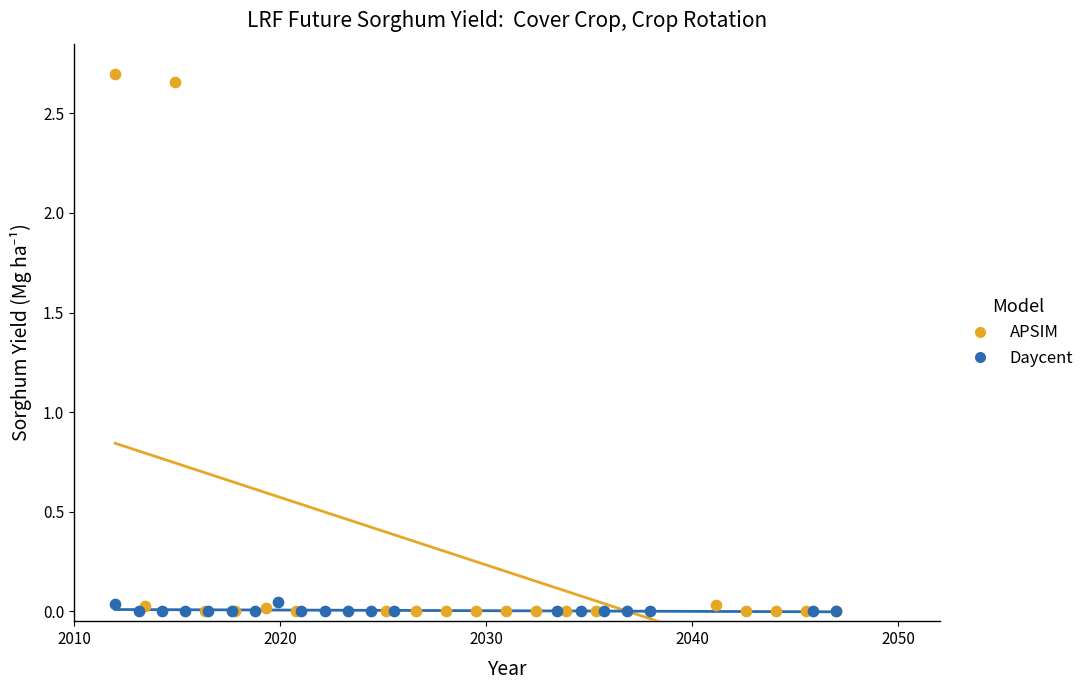

Which series has the widest spread of Y values?

APSIM